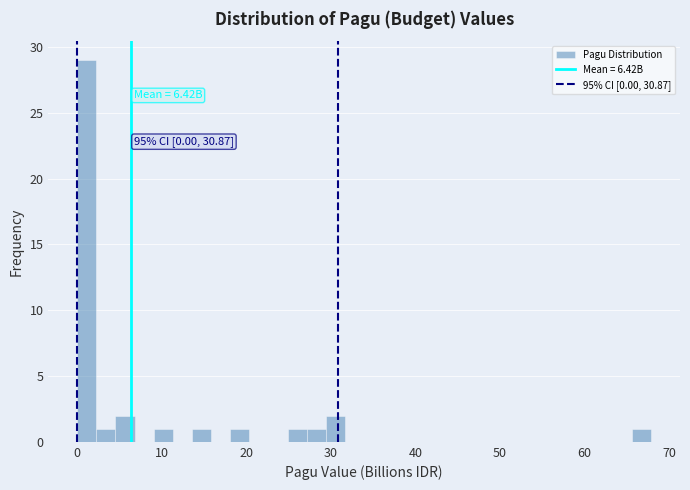

Read against the x-axis, roughly where is the centre of the tallest bar?

1